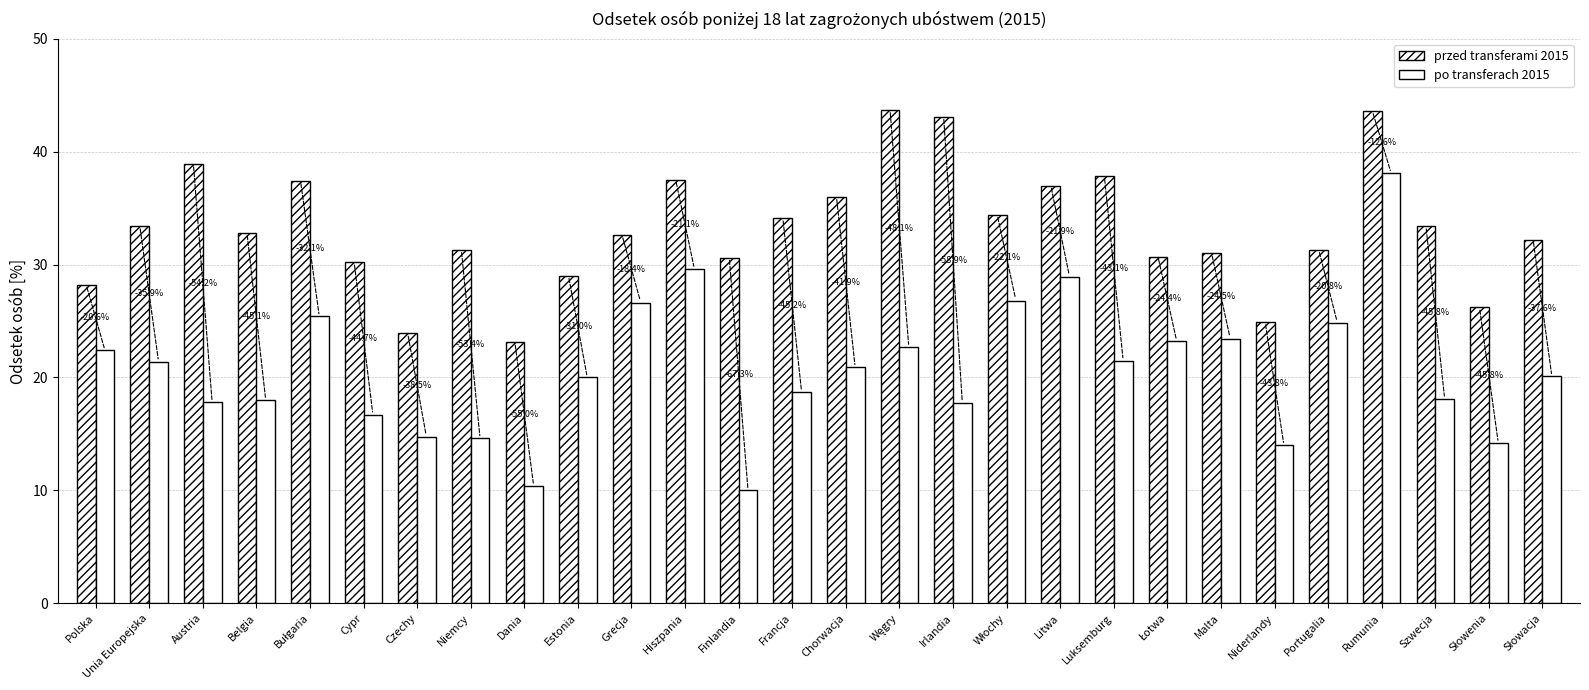

What is the minimum value for przed transferami 2015?

23.1